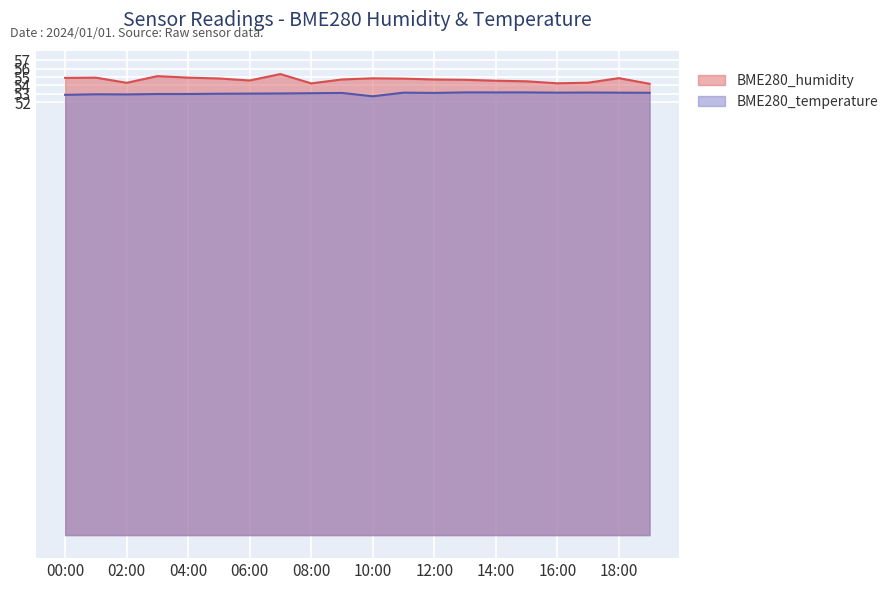

What is the approximate value of BME280_temperature at 15:00?

53.2